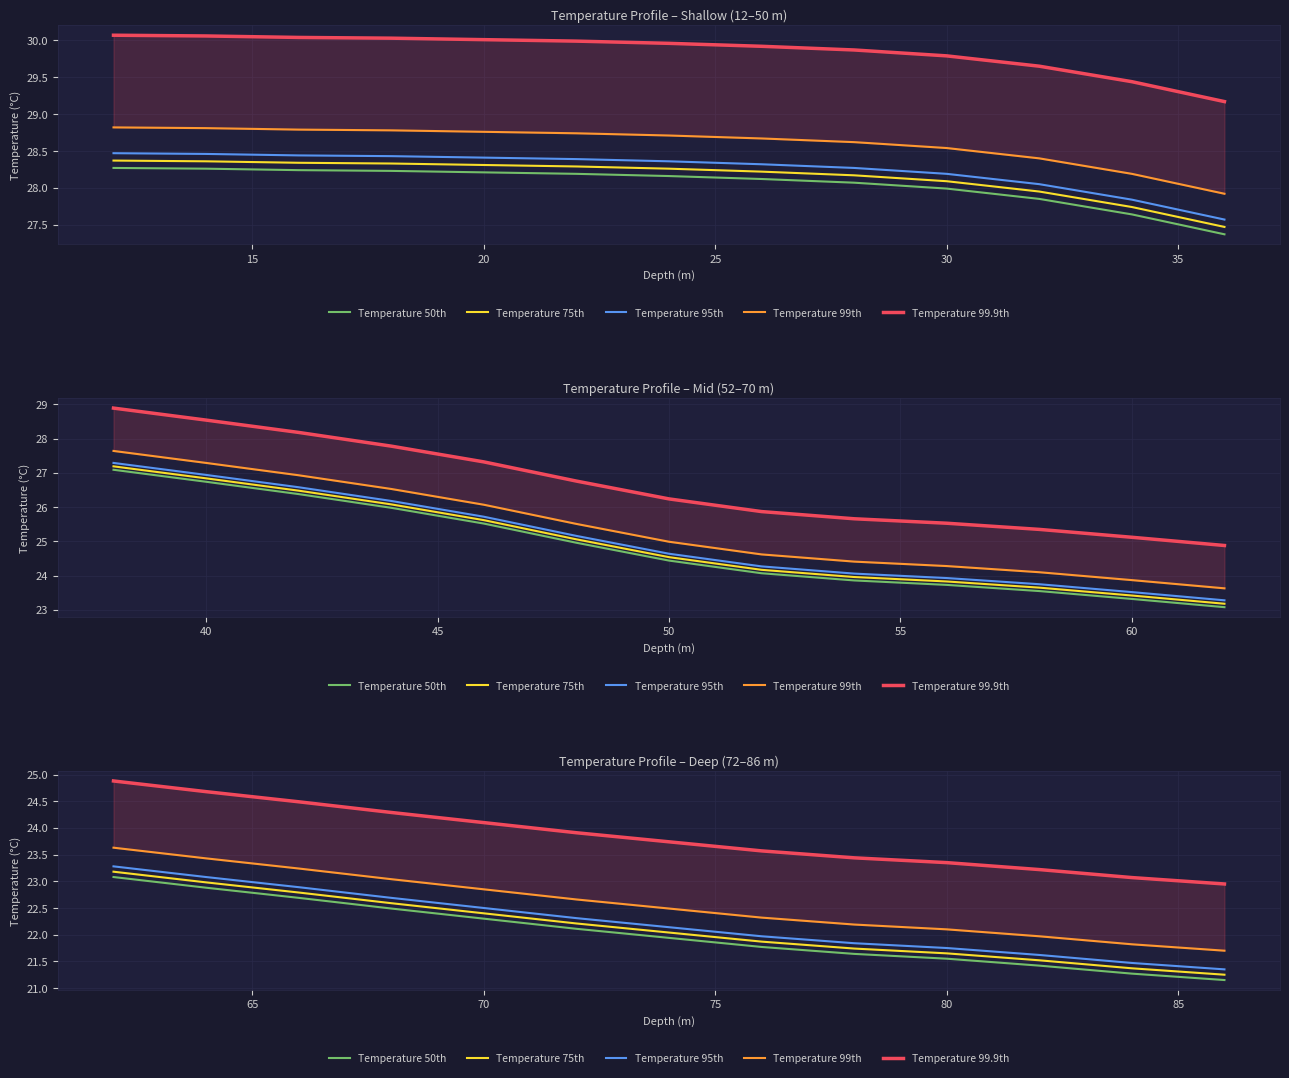

How many values in the Temperature 99.9th series are below 23?

1